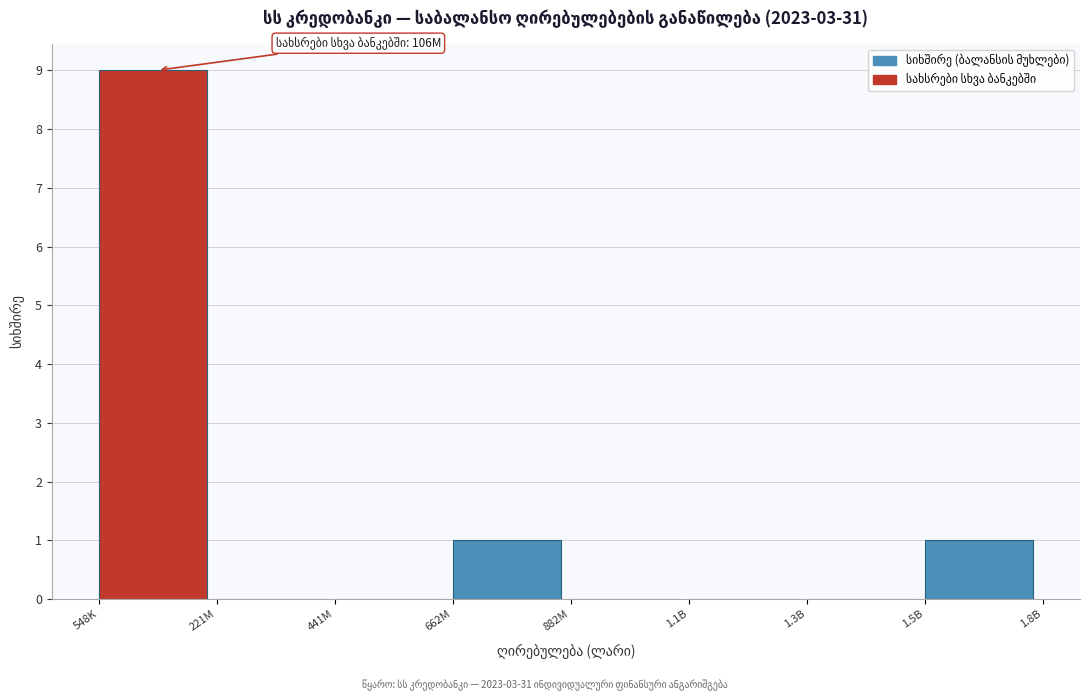

Reading left to right, what are all the values shown in this chart?

548K=9	221M=0	441M=0	662M=1	882M=0	1.1B=0	1.3B=0	1.5B=1